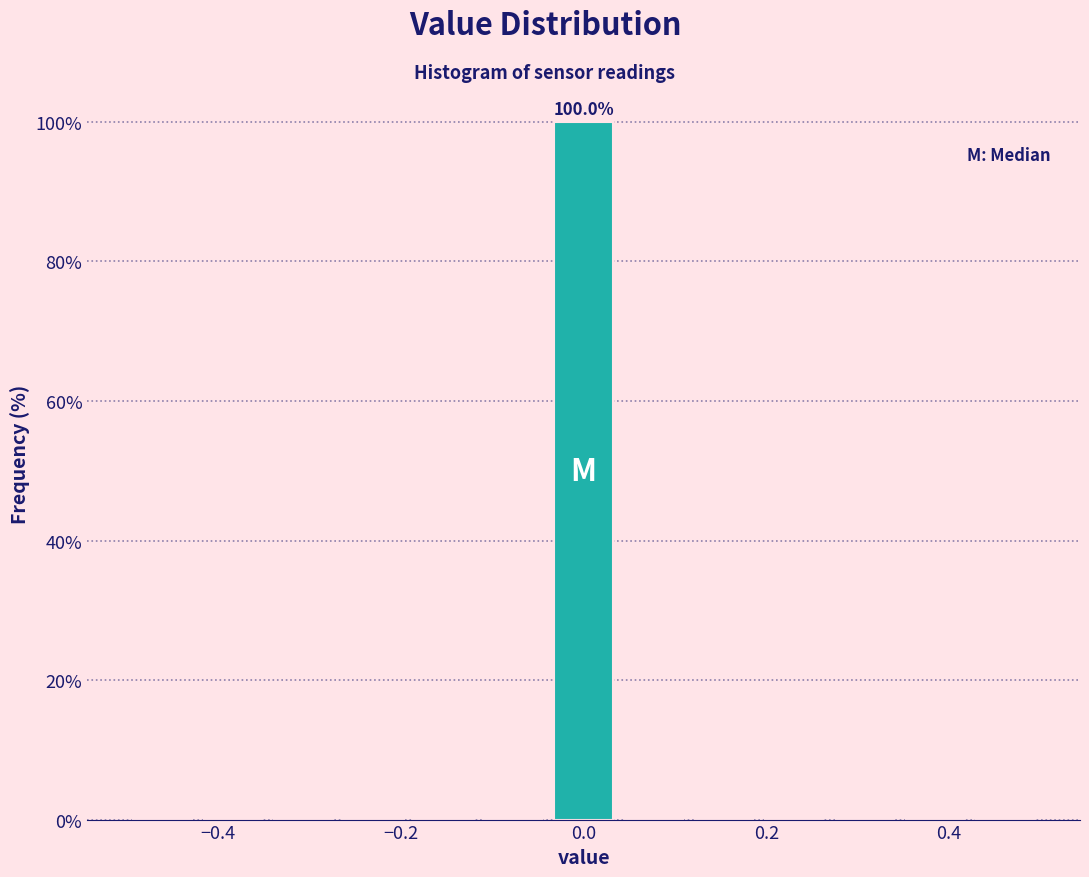

Around what value on the x-axis is the tallest bar? Give the approximate position of its centre, as read against the axis.

0.00